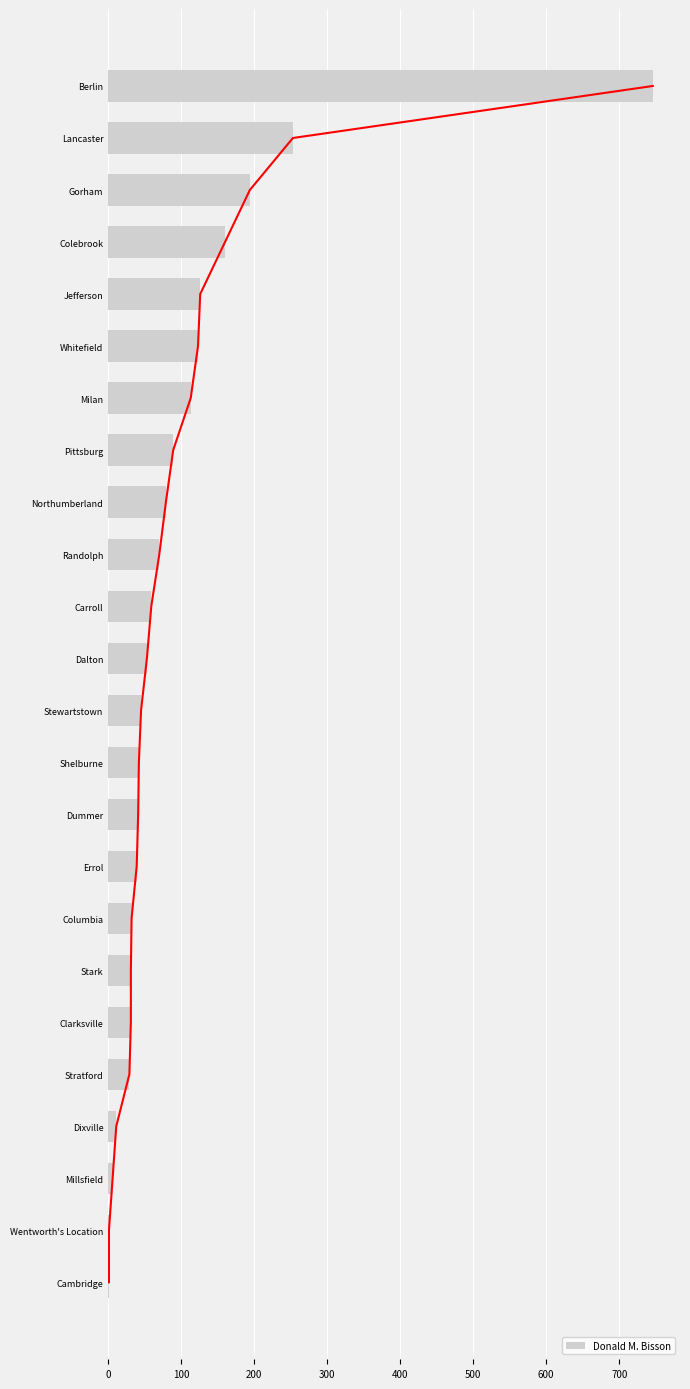

What is the sum of the Donald M. Bisson values at Randolph and Clarksville?

101